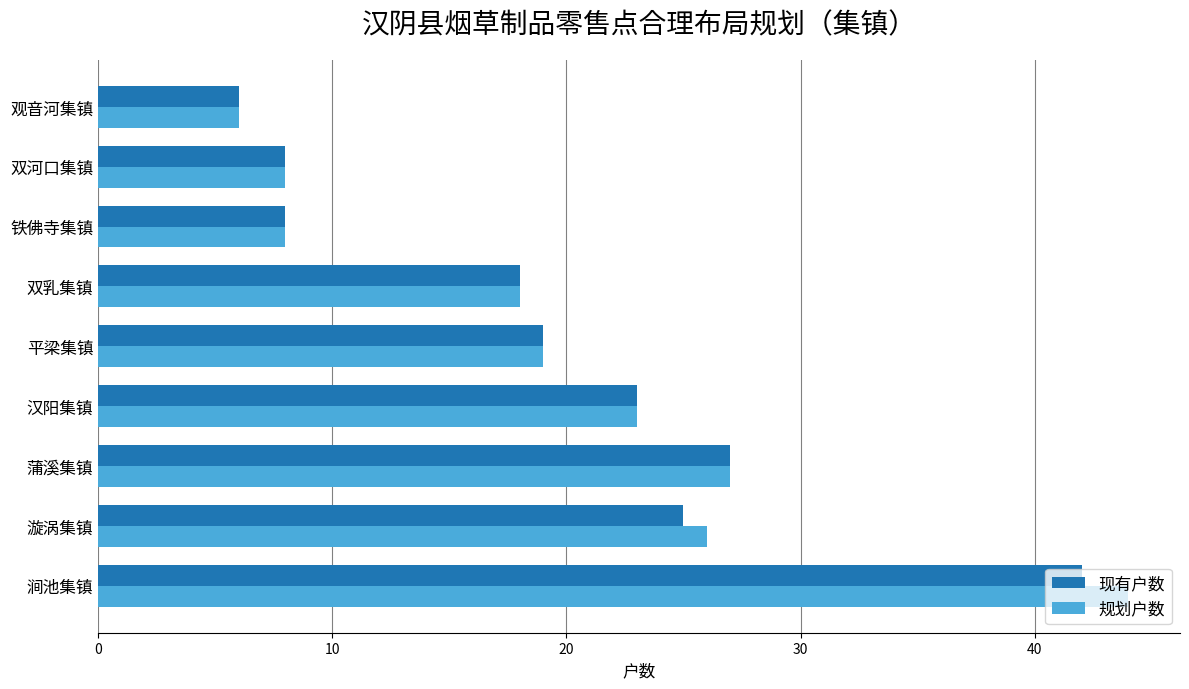

How many distinct data groups are displayed?

2